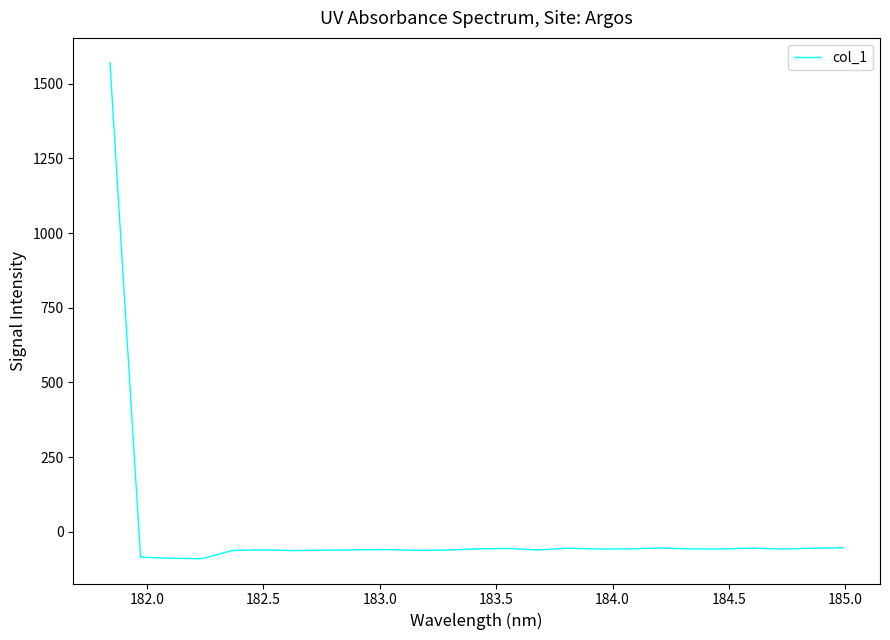

What is the difference between the maximum and minimum values?

1659.8